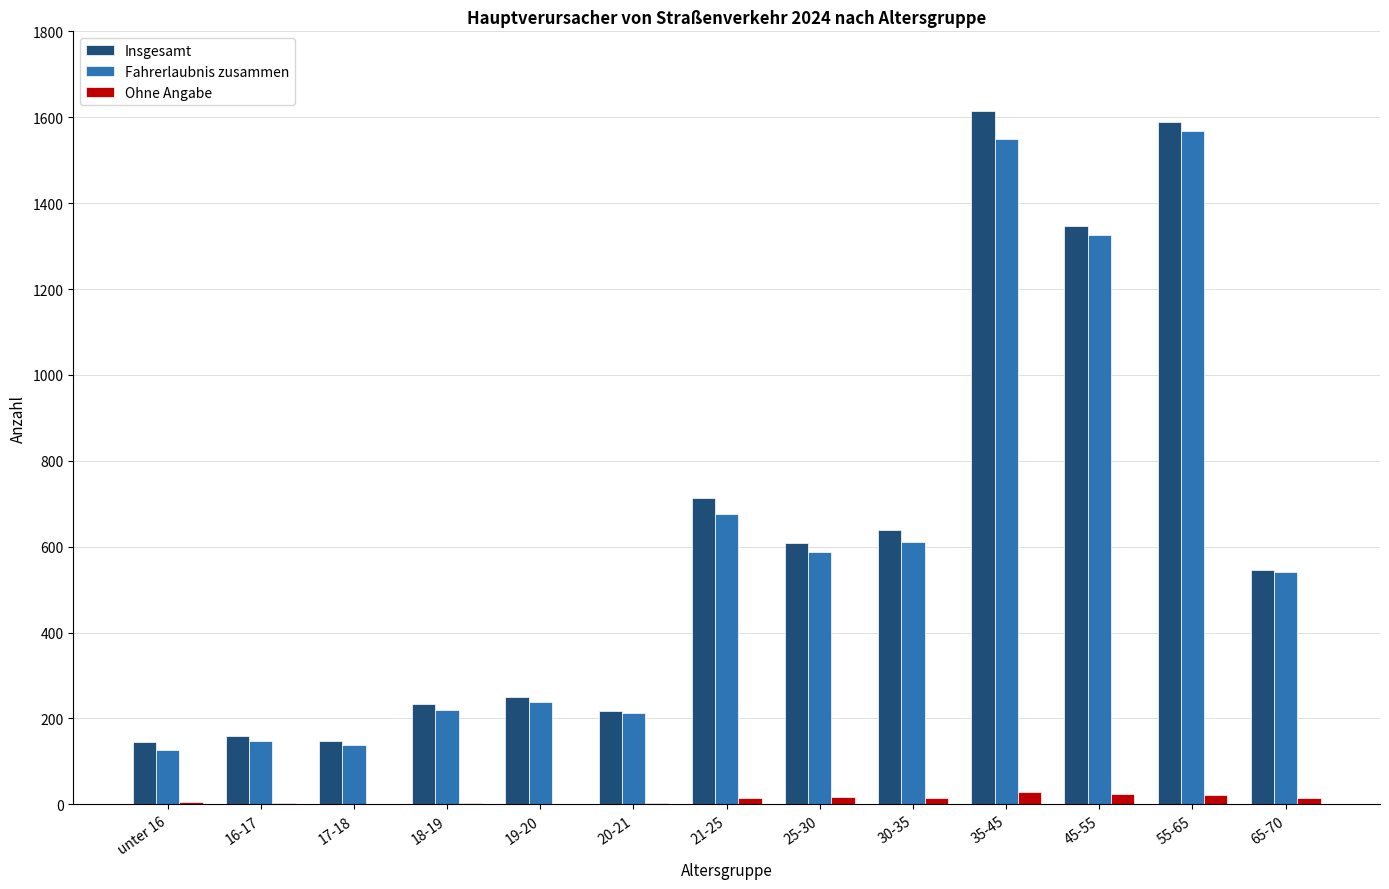

Is the value of Ohne Angabe at 19-20 greater than the value of Insgesamt at 25-30?

No